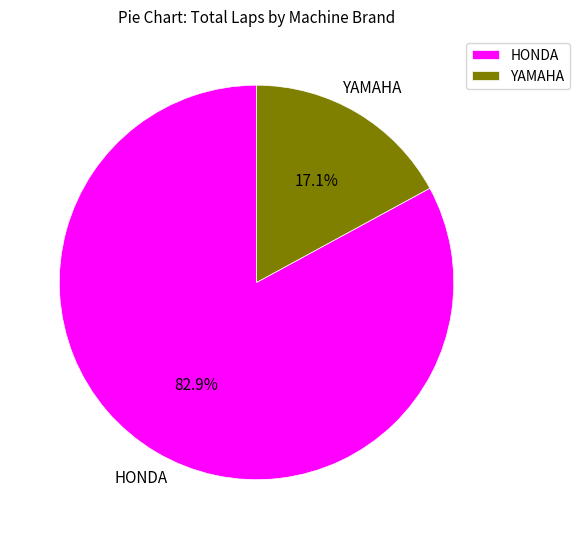

What is the smallest slice in the pie chart?

YAMAHA